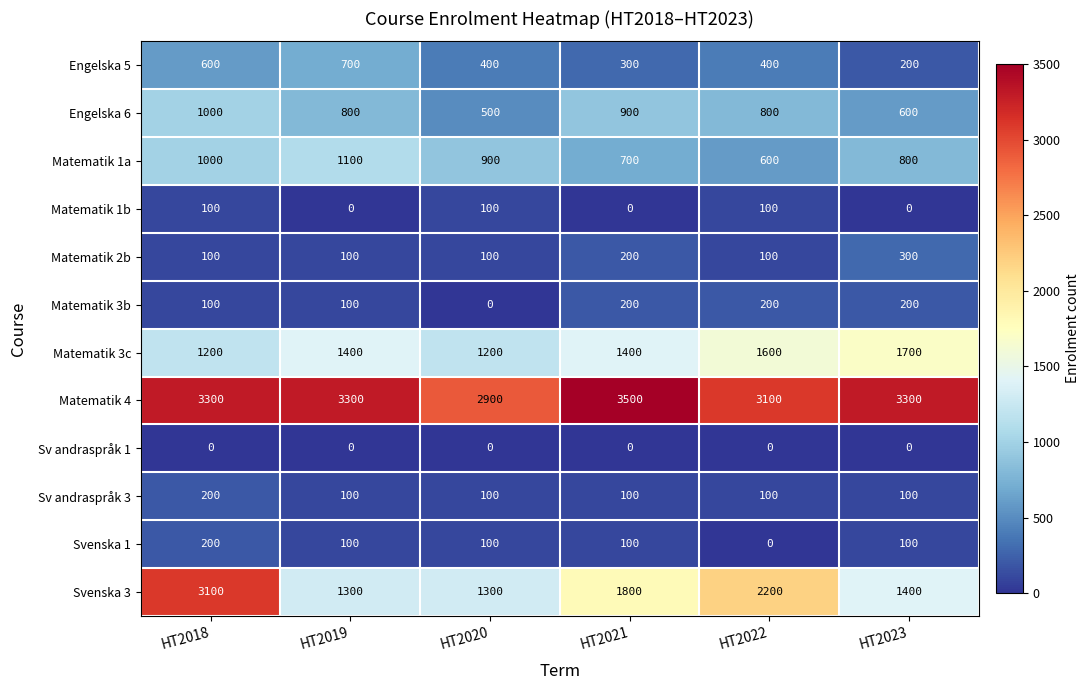

What is the approximate value of Matematik 3c at HT2018, to the nearest 50?

1200